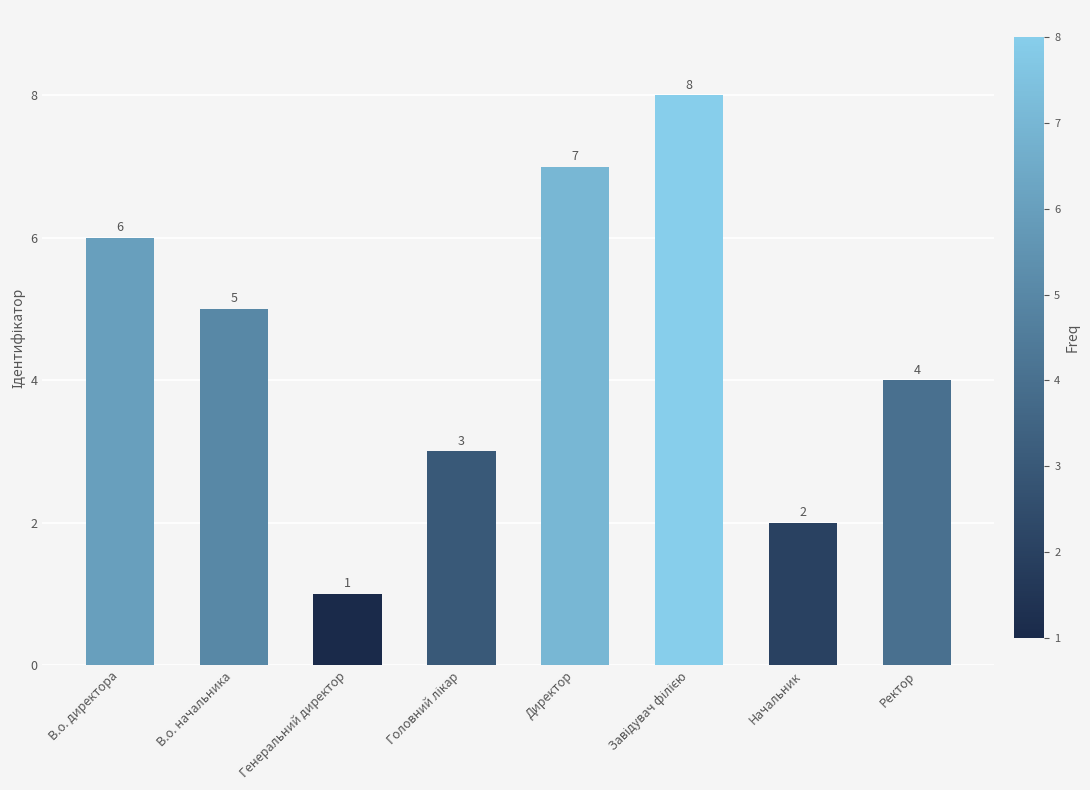

True or false: the data shows 7 at Ректор.

False